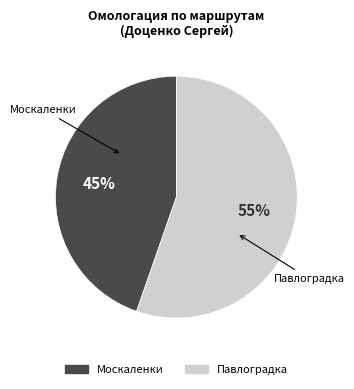

Is there any slice that represents more than half of the pie?

Yes